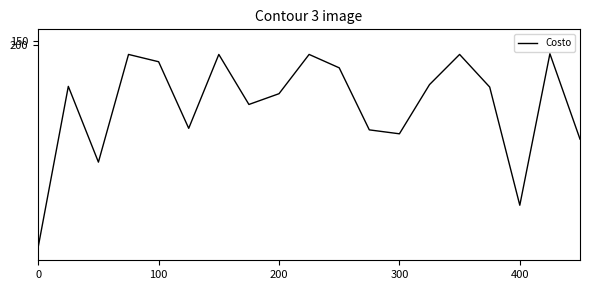

What is the maximum value shown in the chart?

2826